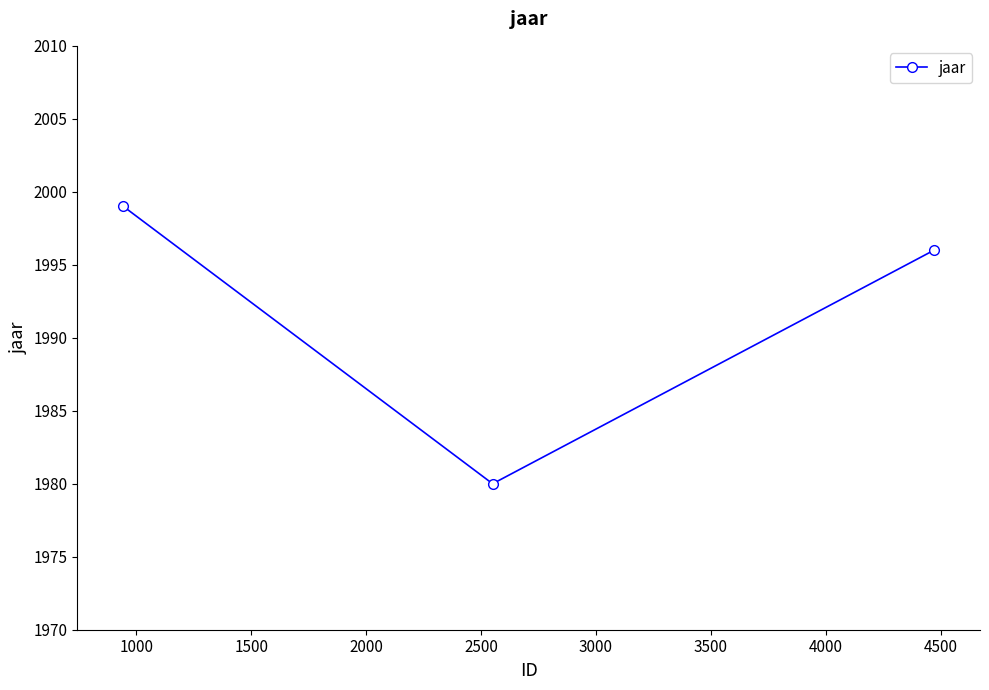

What is the sum of all values?

5975